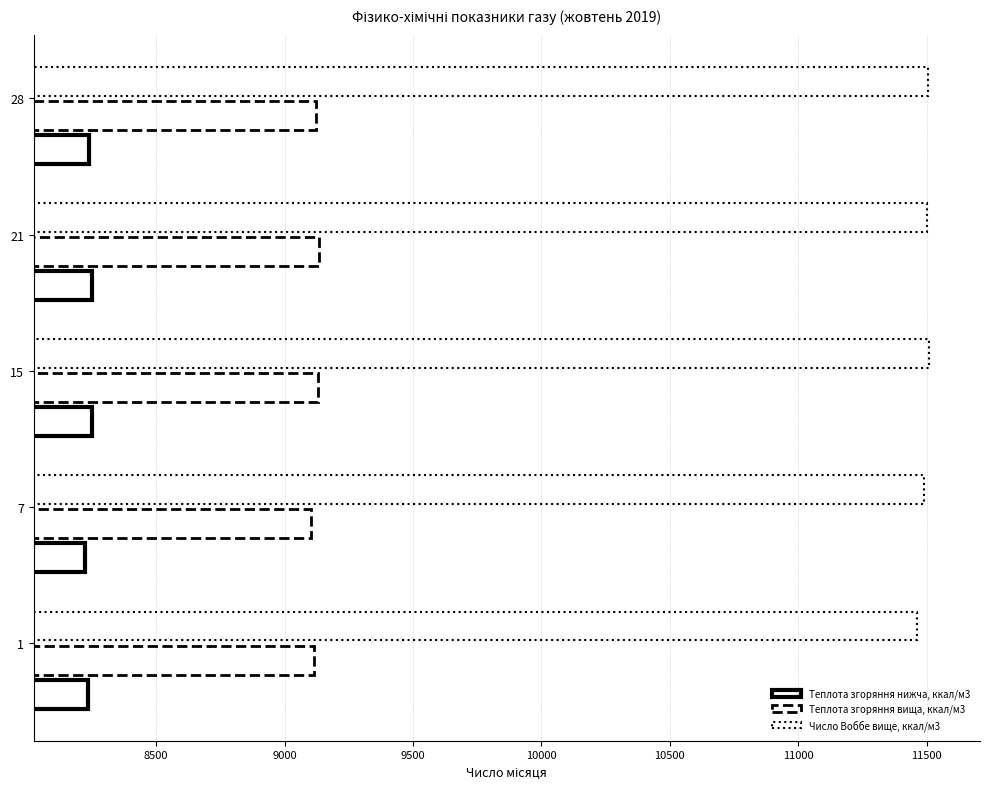

Reading left to right, extract all data points from this chart.

Теплота згоряння нижча, ккал/м3: 8233.0	8223.5	8249.7	8252.1	8240.2
Теплота згоряння вища, ккал/м3: 9114.4	9104.8	9131.1	9135.9	9123.9
Число Воббе вище, ккал/м3: 11462.2	11488.5	11507.6	11502.8	11505.2